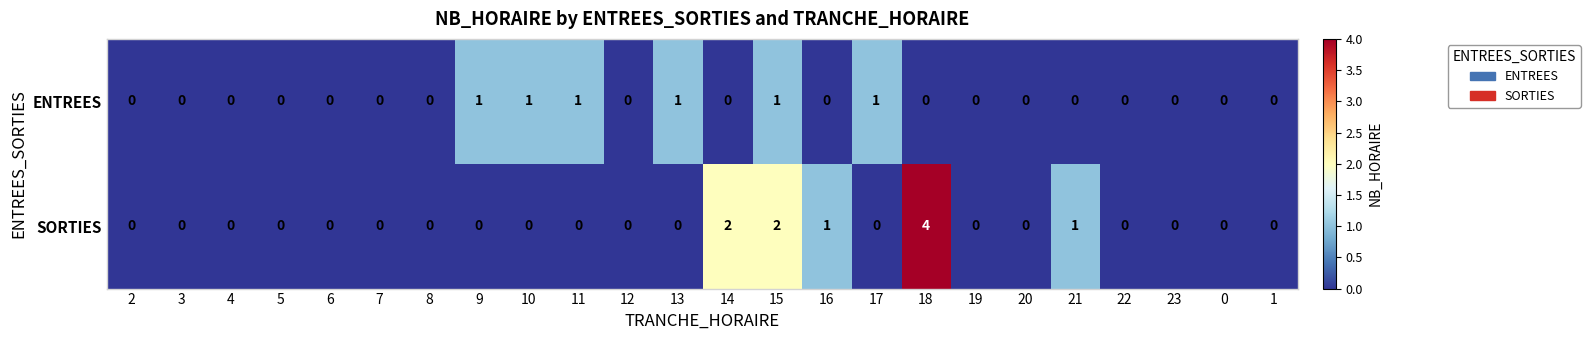

How many values in ENTREES are above zero?

6